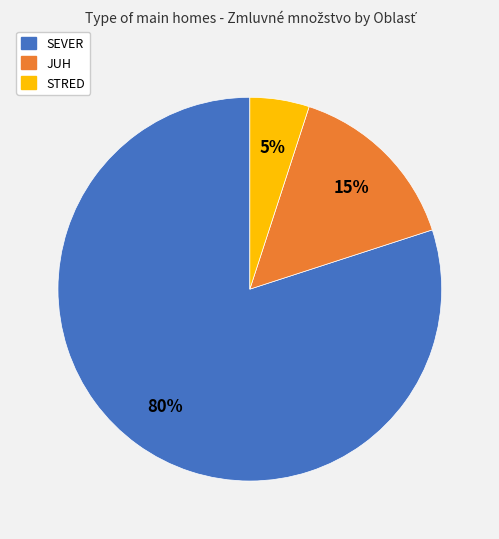

How many slices are in this pie chart?

3